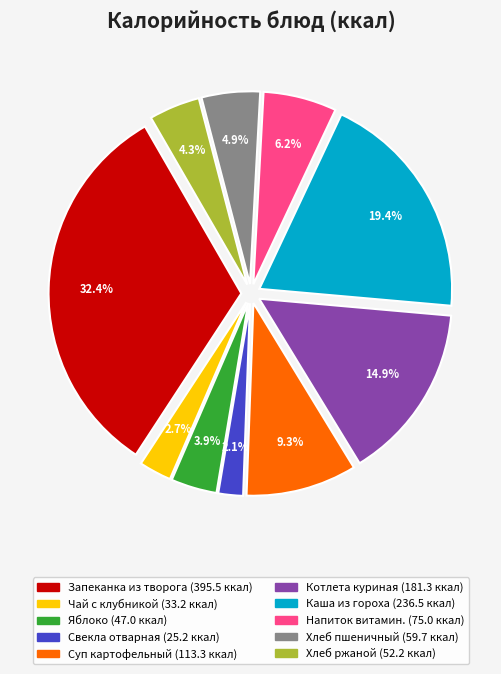

How many slices are in this pie chart?

10